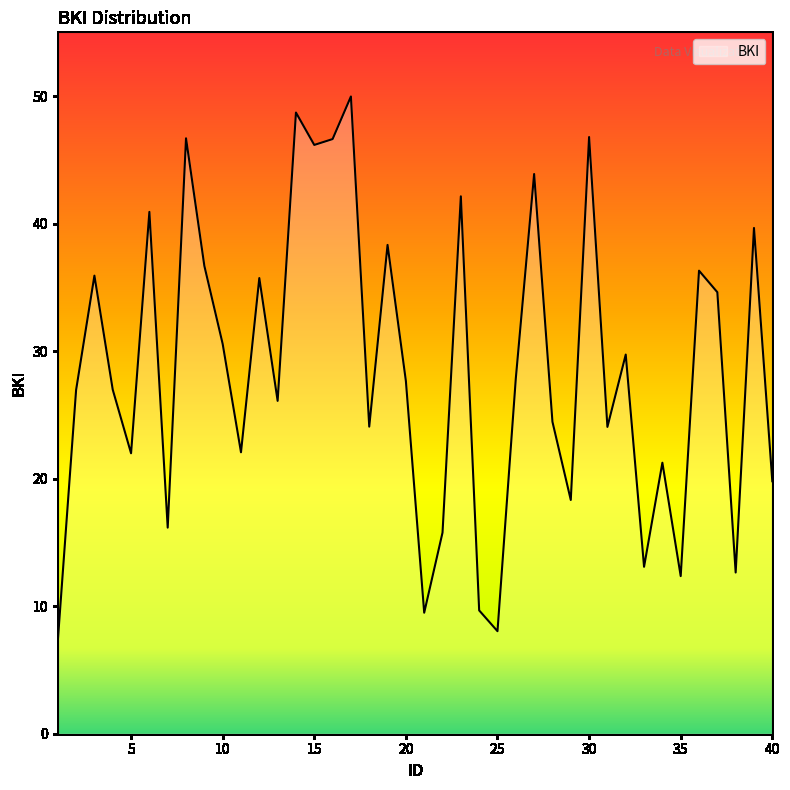

What is the minimum value shown in the chart?

7.2